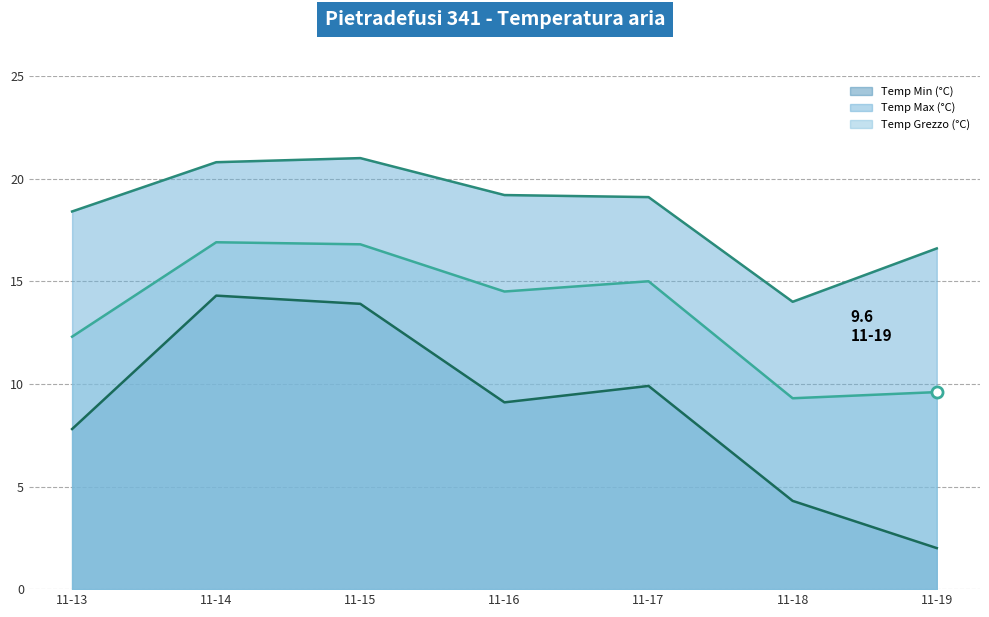

What is the total value across all series at 11-13?

38.5